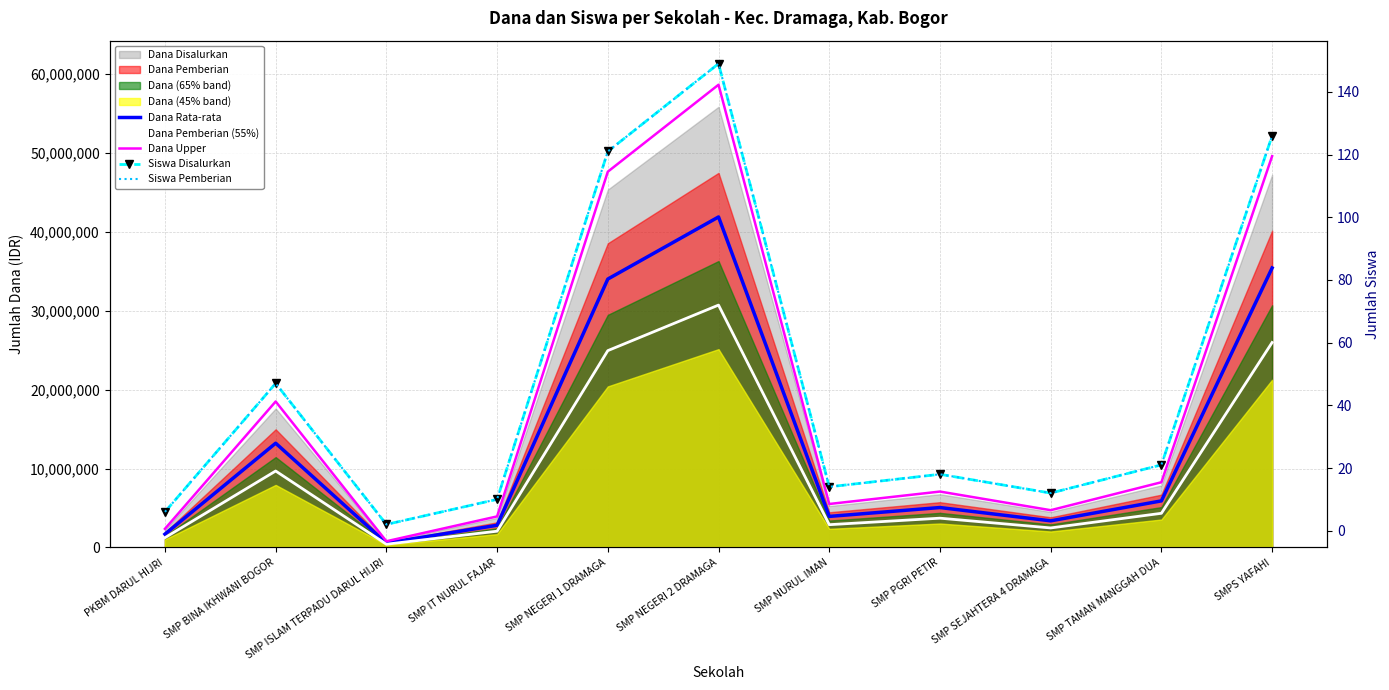

In Dana Pemberian (55%), how many points are higher than both neighbors (excluding endpoints)?

3